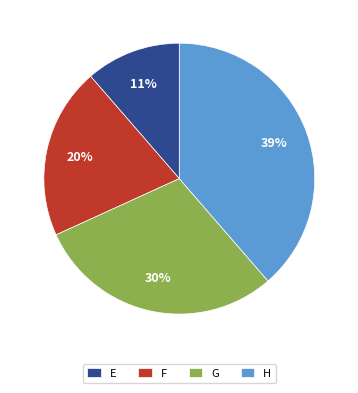

Is it true that F is 20% of the pie?

True